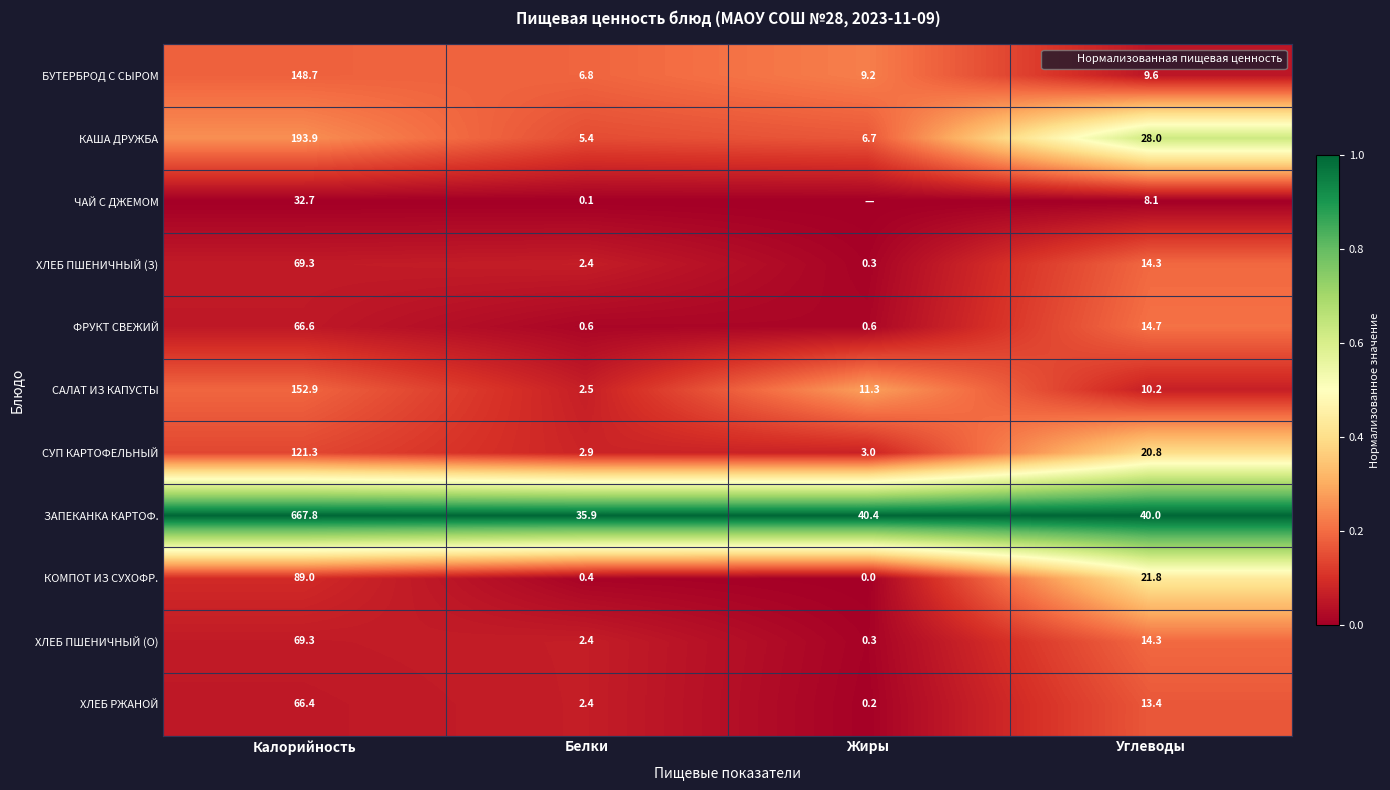

Which series has the largest total across all categories?

ЗАПЕКАНКА КАРТОФ.